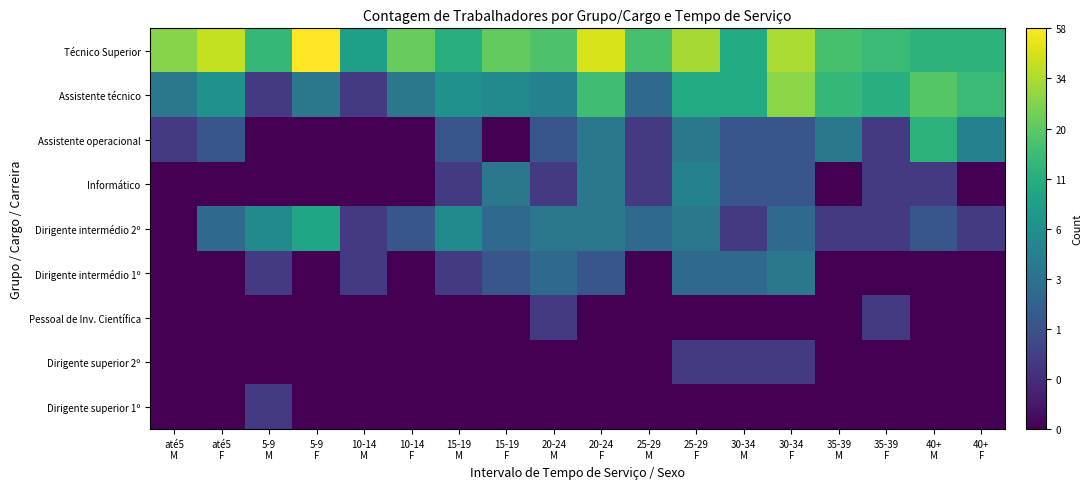

How many distinct data groups are displayed?

9